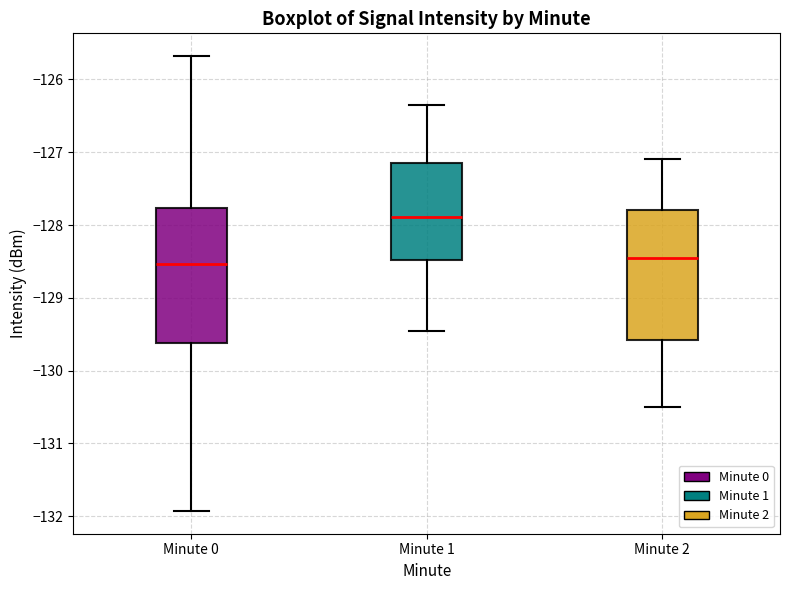

Where does the lower whisker of the box for Minute 1 end on the y-axis? The values are not printed on the chart, so give them approximately, as read against the axis.

-129.4